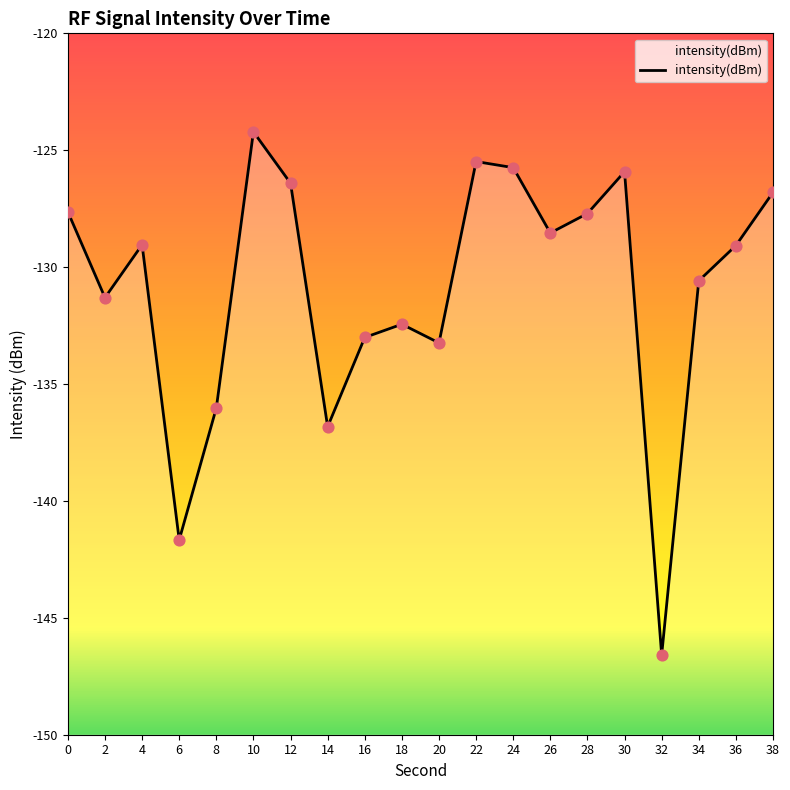

Which has a higher value, 32 or 24?

24